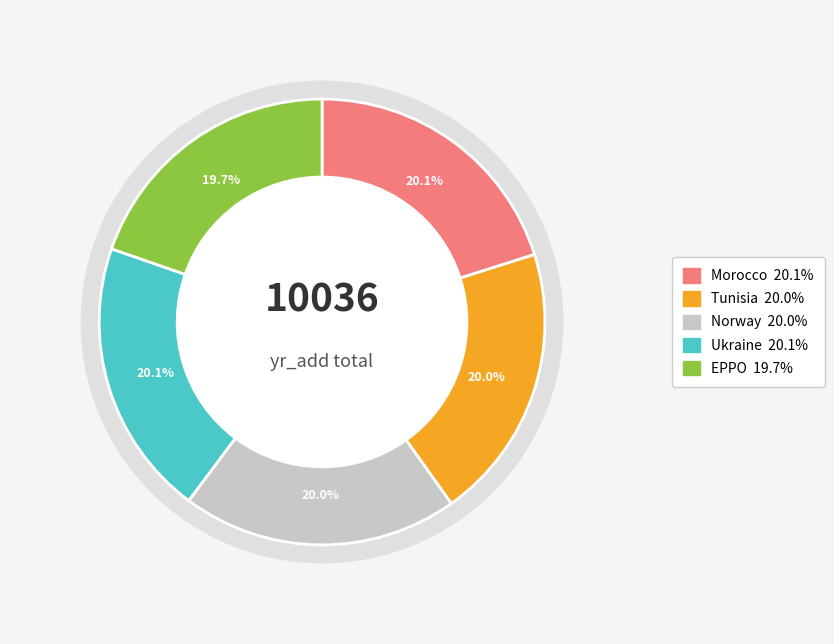

What is the ratio of the value at Norway to the value at Tunisia?

1.0